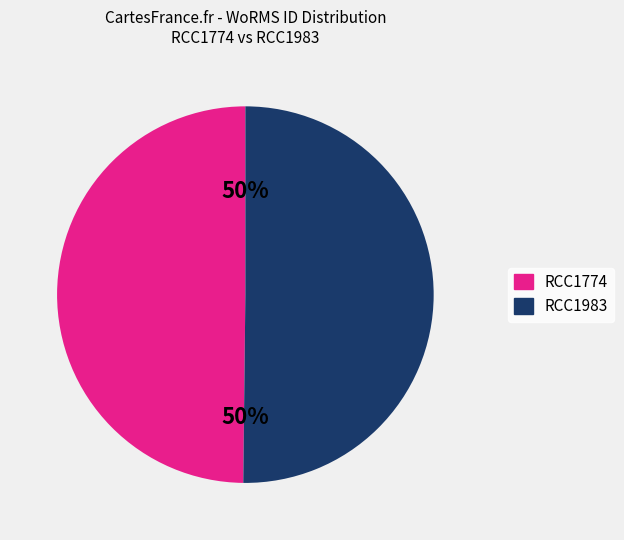

To the nearest percent, what portion does RCC1774 represent?

50%